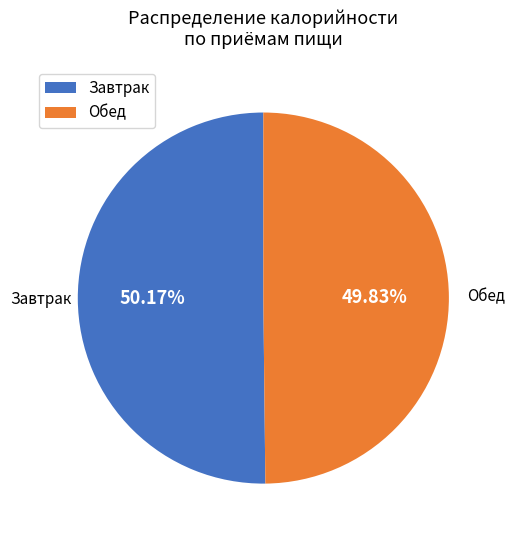

Do Завтрак and Обед together represent more than half of the pie?

Yes